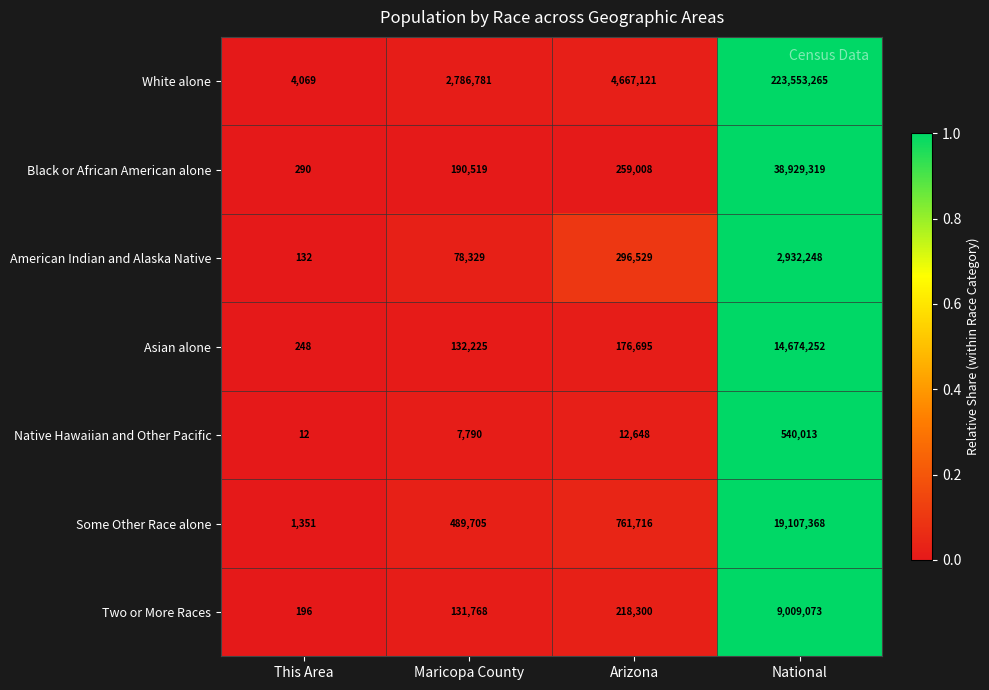

The value of White alone at National is 223553265. True or false?

True